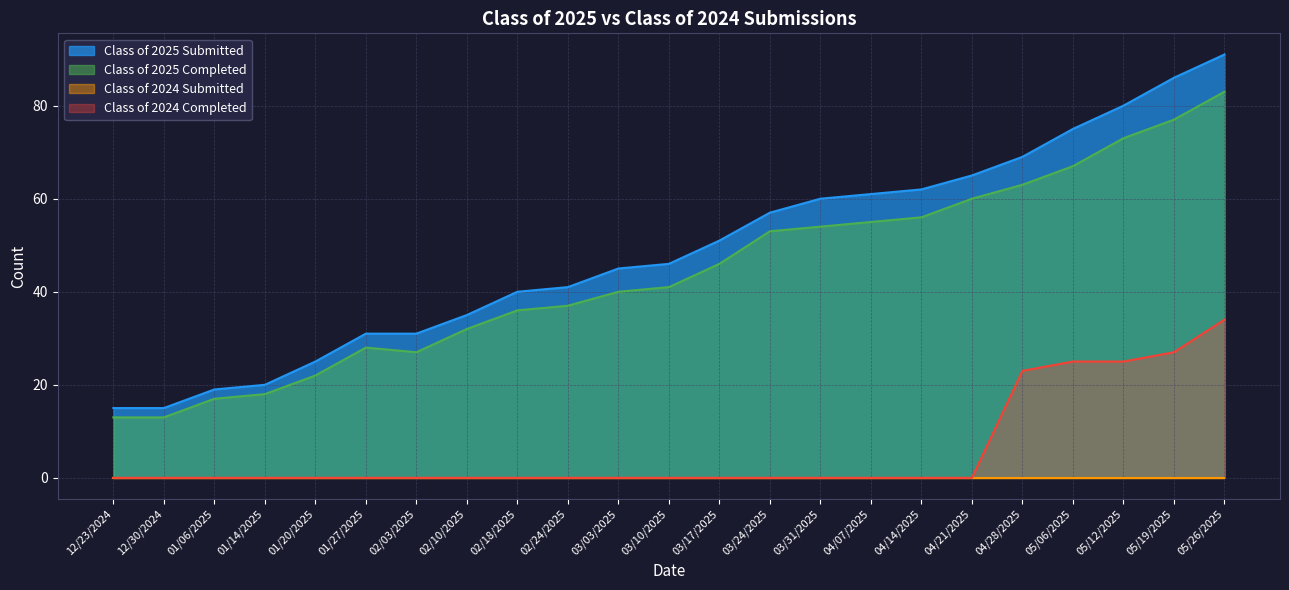

What position from the right is 02/24/2025?

14